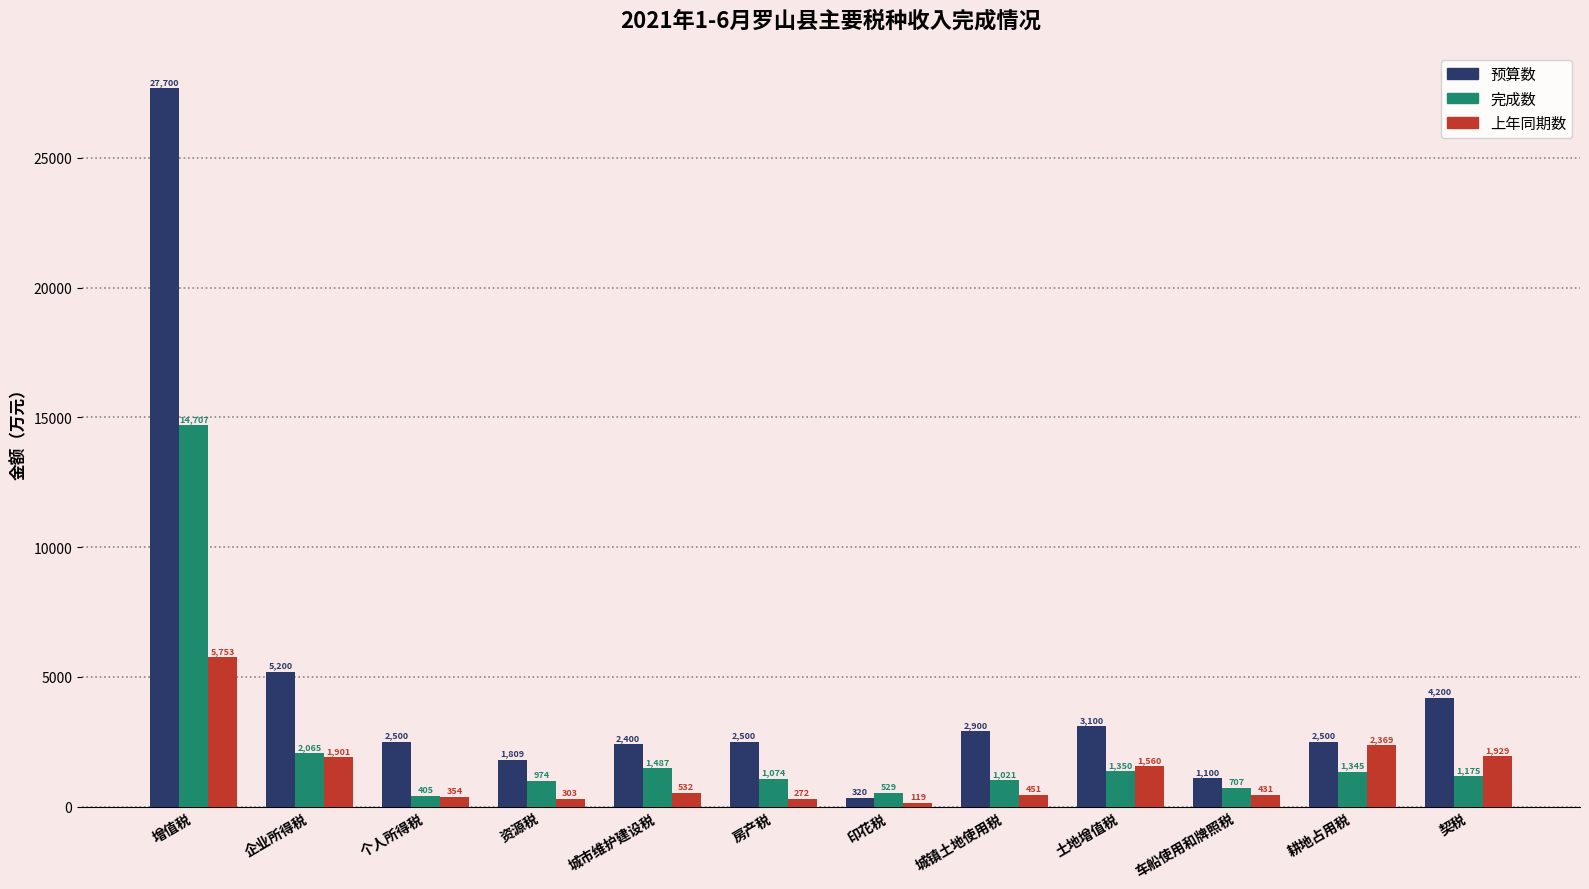

Reading left to right, list all the values displayed in this chart.

预算数: 27700	5200	2500	1809	2400	2500	320	2900	3100	1100	2500	4200
完成数: 14707	2065	405	974	1487	1074	529	1021	1350	707	1345	1175
上年同期数: 5753	1901	354	303	532	272	119	451	1560	431	2369	1929